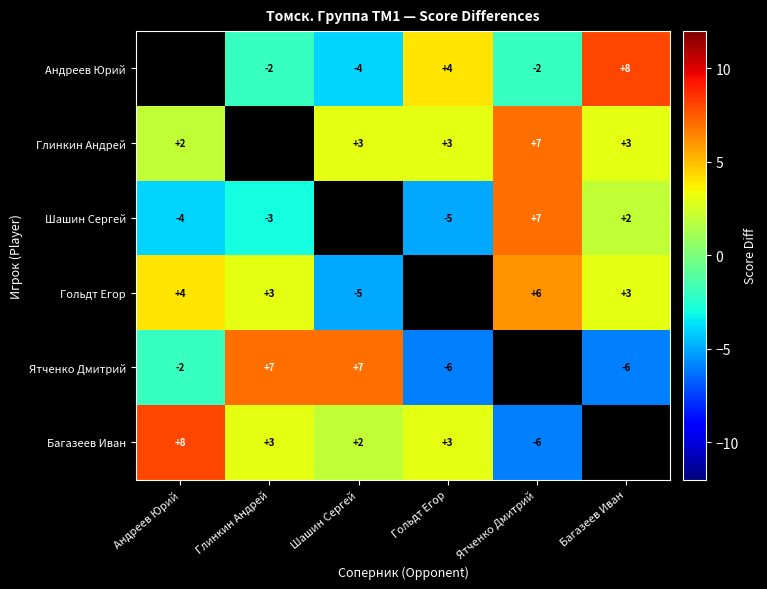

What is the minimum value shown in the chart?

-6.0